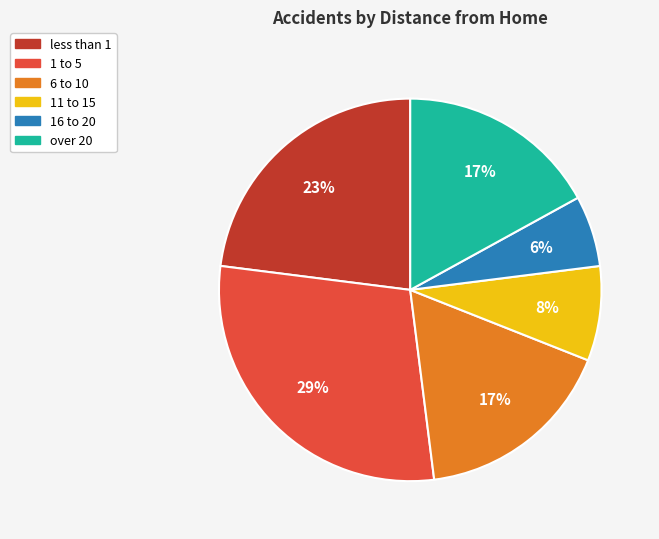

Approximately how many times larger is the value at 11 to 15 compared to 1 to 5?

0.3